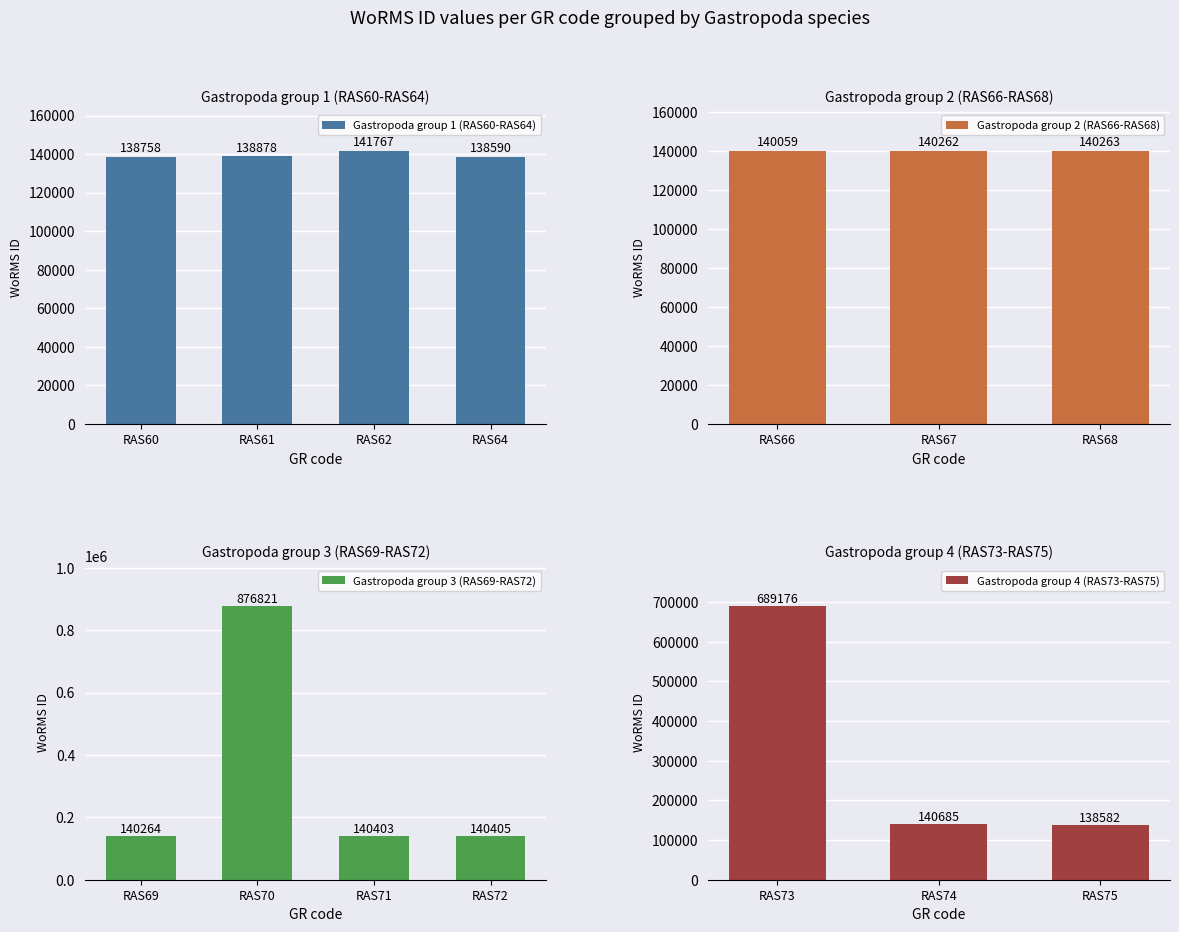

Reading right to left, extract all data points from this chart.

RAS75=138582	RAS74=140685	RAS73=689176	RAS72=140405	RAS71=140403	RAS70=876821	RAS69=140264	RAS68=140263	RAS67=140262	RAS66=140059	RAS64=138590	RAS62=141767	RAS61=138878	RAS60=138758